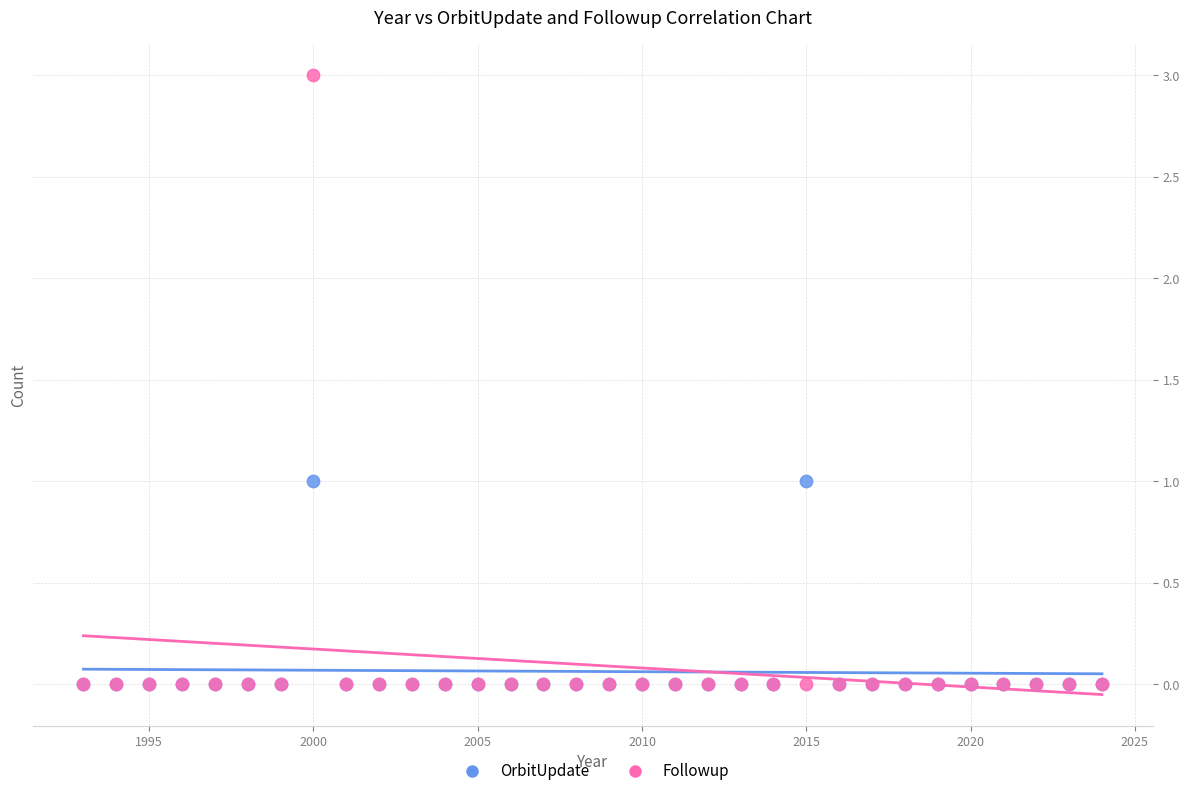

What are all the series names shown in the legend?

OrbitUpdate, Followup